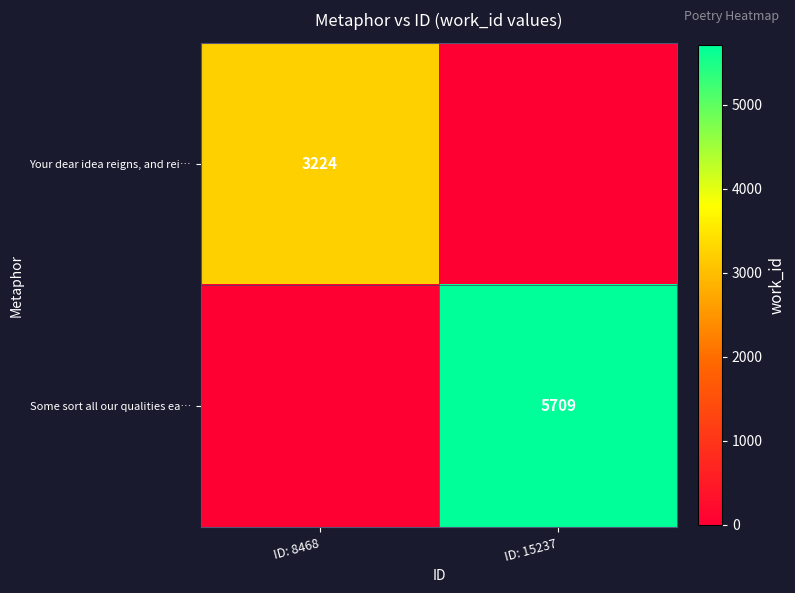

How many data points does each series have?

2